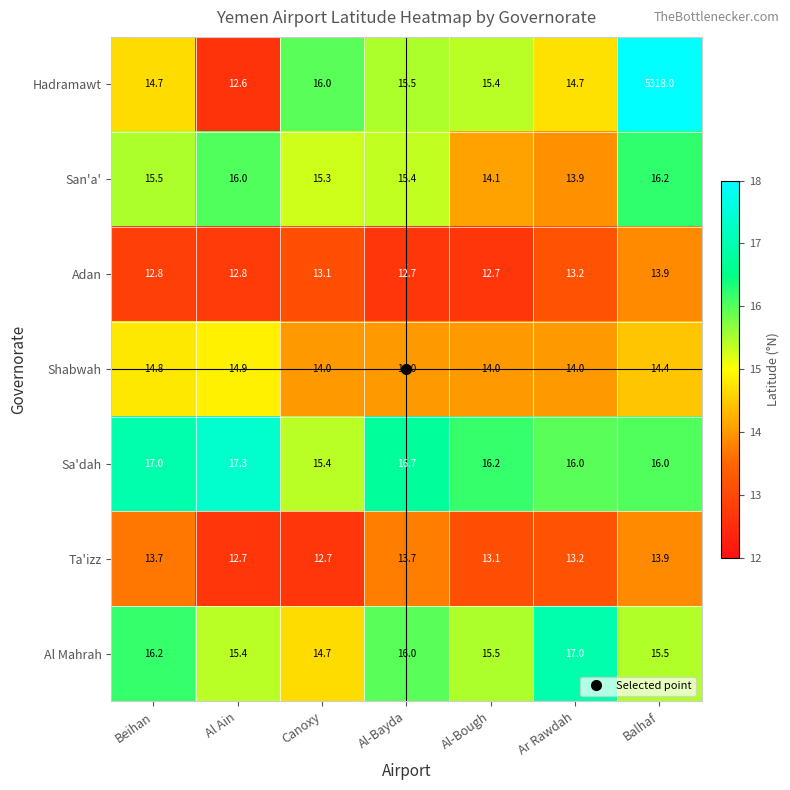

Where does the Hadramawt series first go above 15?

Canoxy